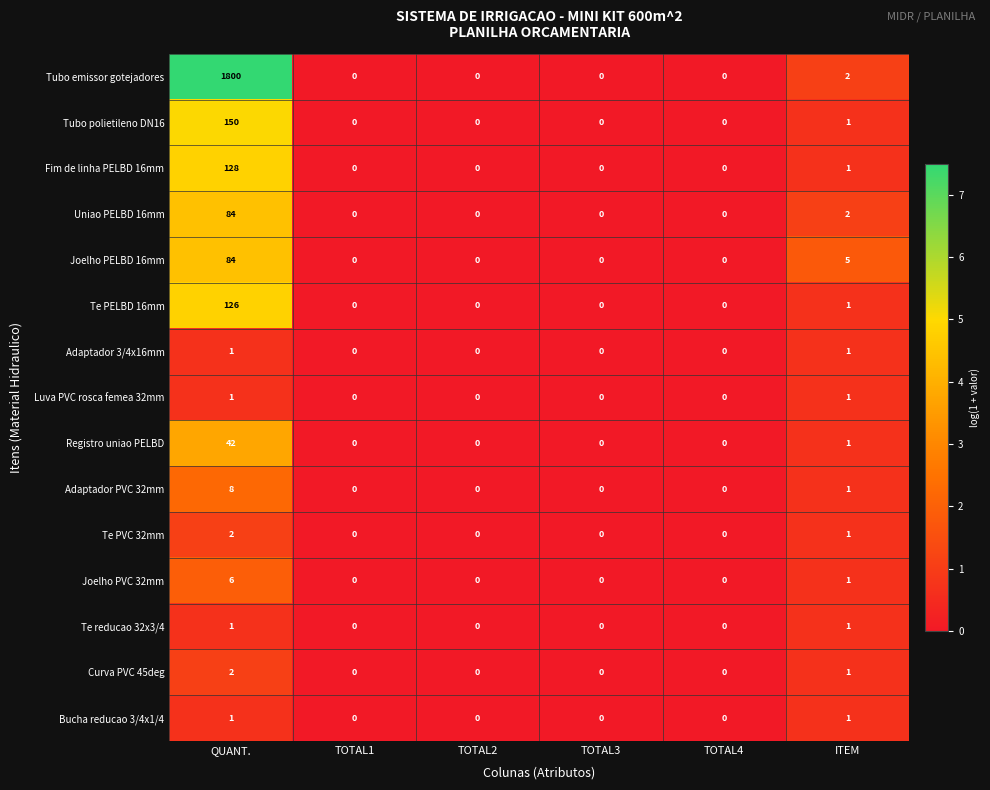

Which series has the largest range (max minus min)?

Tubo emissor gotejadores